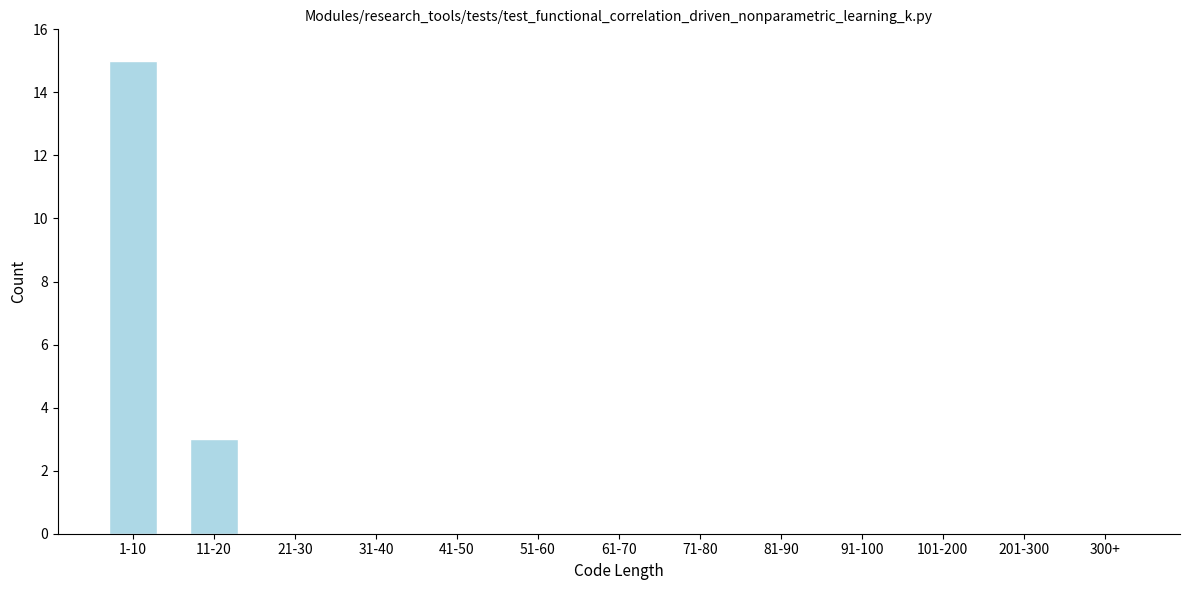

Reading right to left, extract all data points from this chart.

300+=0	201-300=0	101-200=0	91-100=0	81-90=0	71-80=0	61-70=0	51-60=0	41-50=0	31-40=0	21-30=0	11-20=3	1-10=15